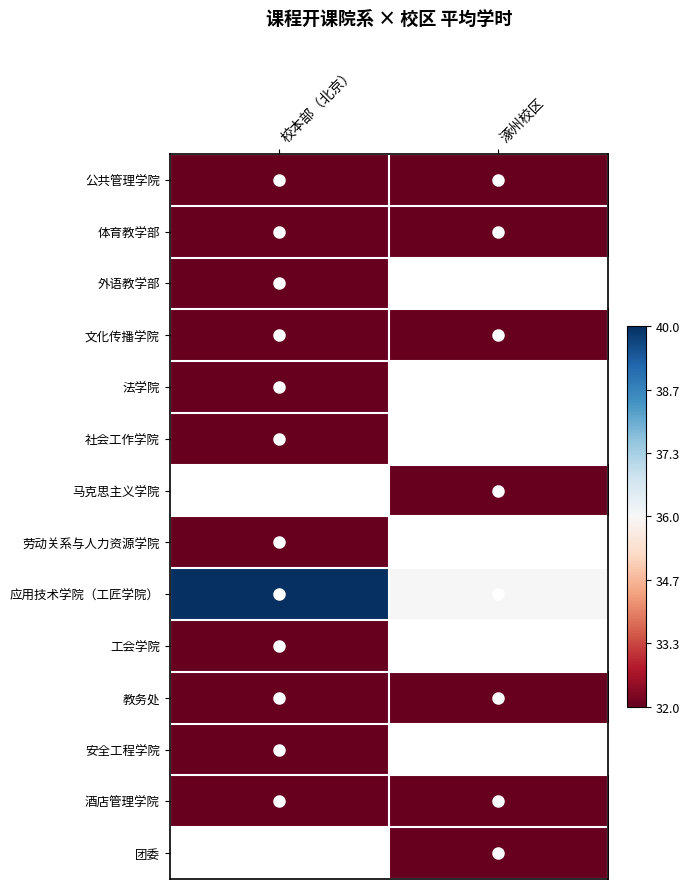

Between 校本部（北京） and 涿州校区, which is larger?

校本部（北京）